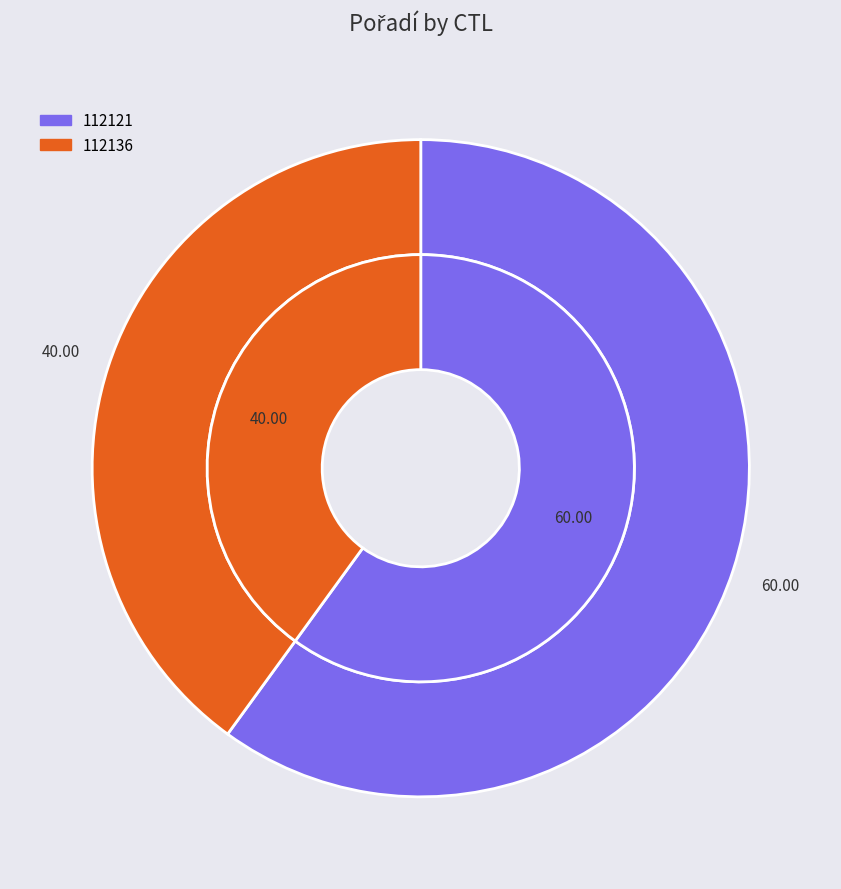

Is 112121 the majority of the pie?

Yes